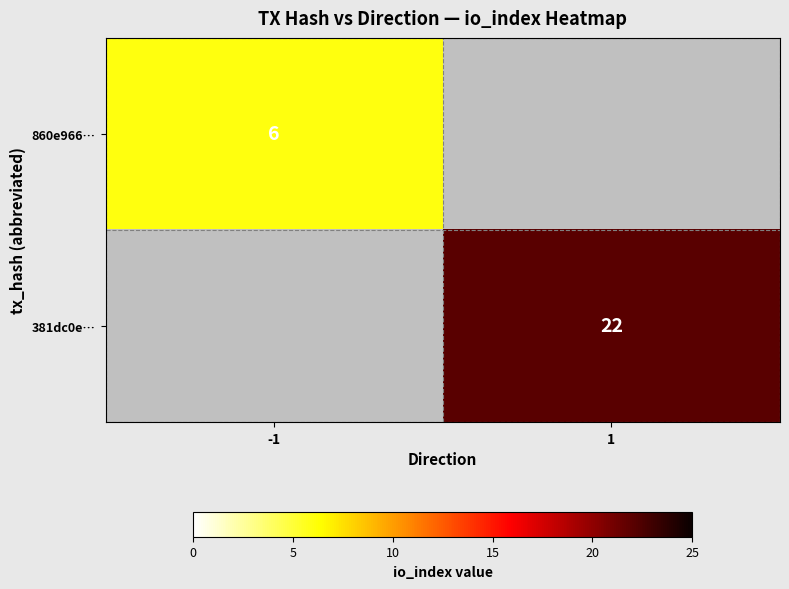

True or false: 860e966… has a value of 6 at -1.

True